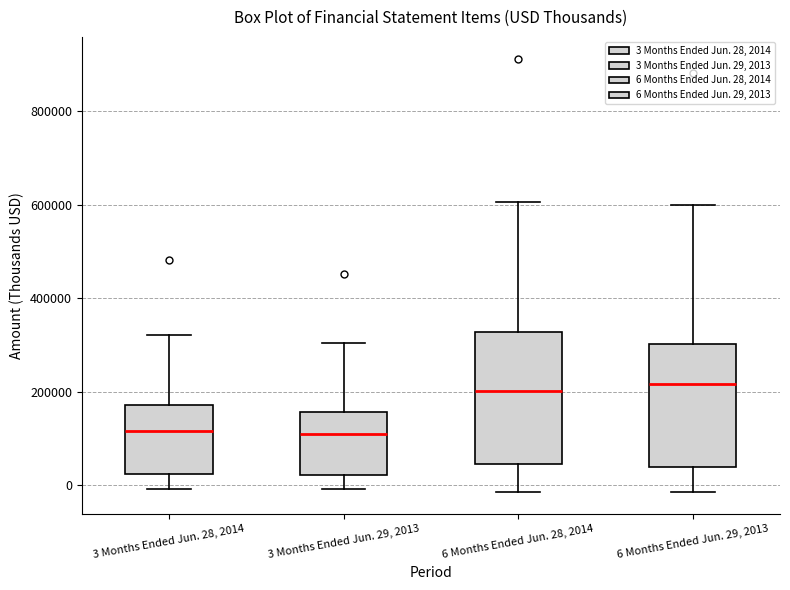

Reading left to right, transcribe this box plot: for each box, give where its median line is, the range the box spans, and where its two whiskers end, as read against the y-axis. The values are not printed on the chart, so give them approximately, as read against the axis.

3 Months Ended Jun. 28, 2014: median 120000, box 20000 to 180000, whiskers 0 to 320000
3 Months Ended Jun. 29, 2013: median 100000, box 20000 to 160000, whiskers 0 to 300000
6 Months Ended Jun. 28, 2014: median 200000, box 40000 to 320000, whiskers -20000 to 600000
6 Months Ended Jun. 29, 2013: median 220000, box 40000 to 300000, whiskers -20000 to 600000